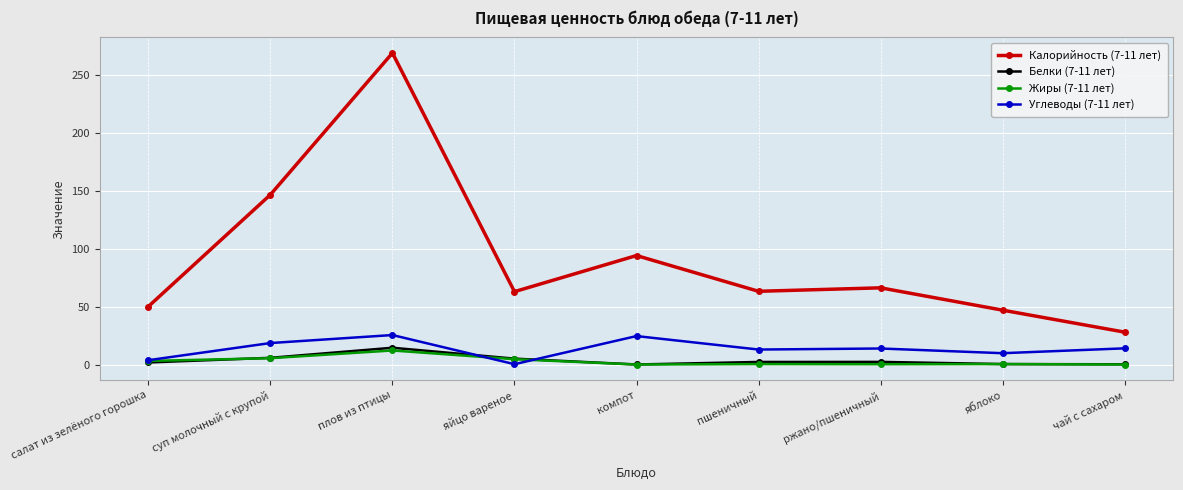

What is the sum of all Белки (7-11 лет) values?

32.3